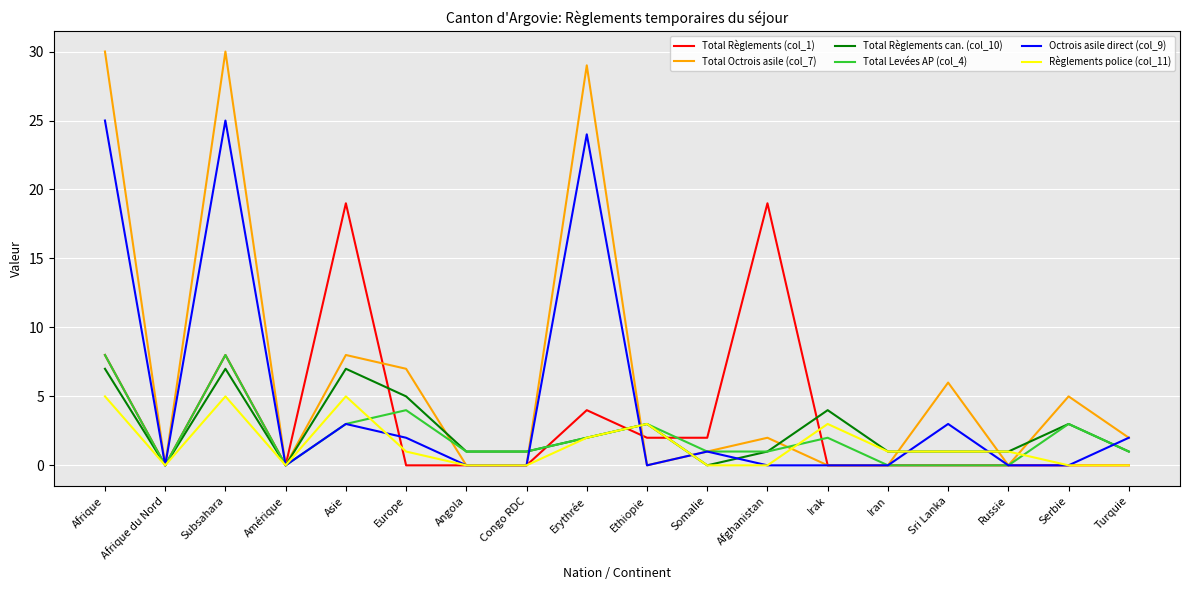

Which series has the largest total across all categories?

Total Octrois asile (col_7)